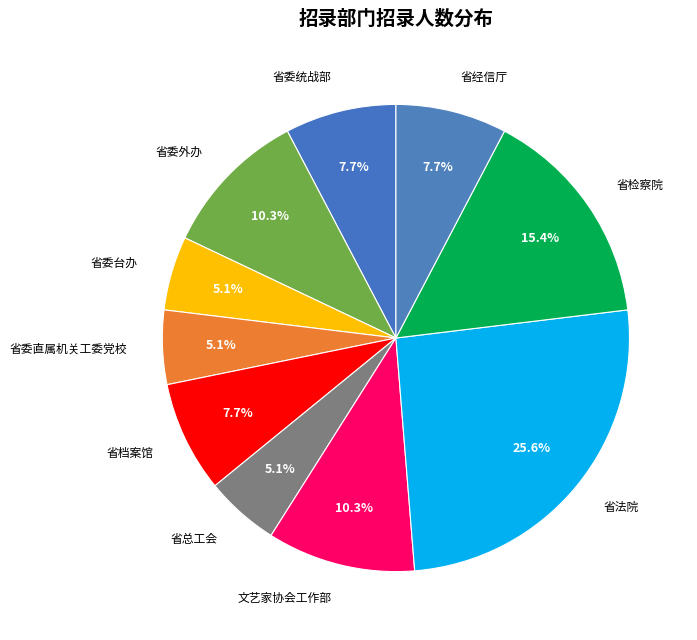

How many slices are in this pie chart?

10